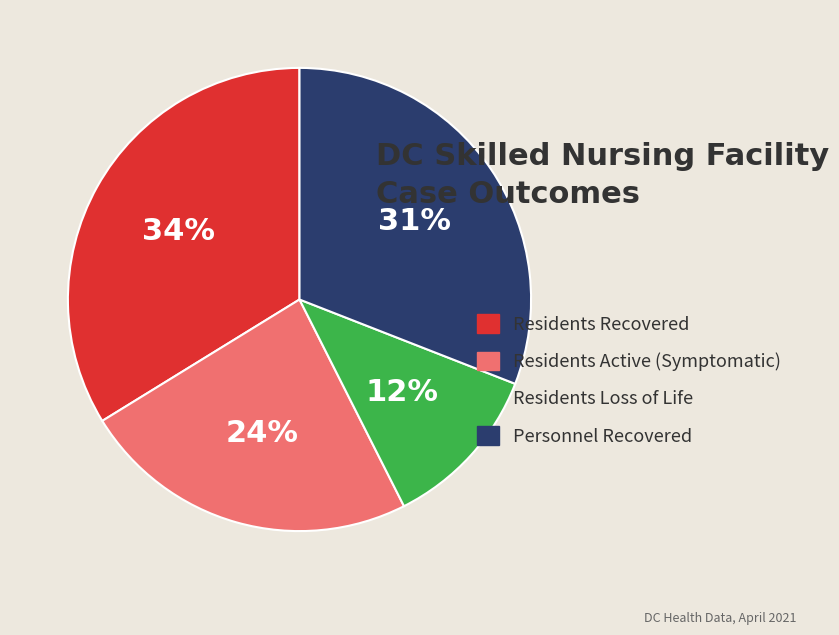

Which slice is the largest?

Residents Recovered